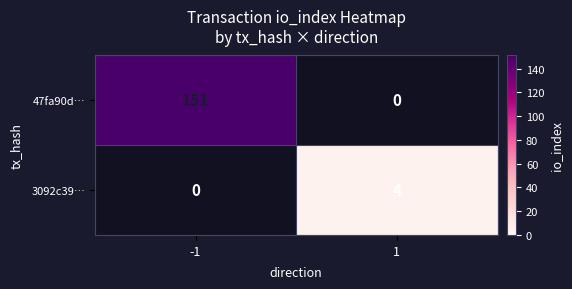

Which category has the lowest value across all series?

1